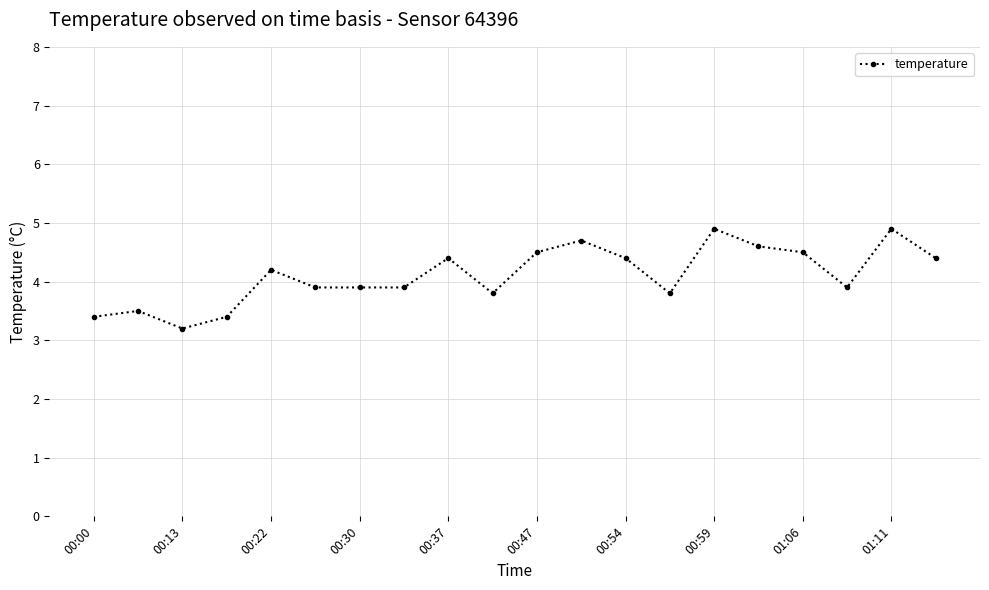

What is the minimum value shown in the chart?

3.2